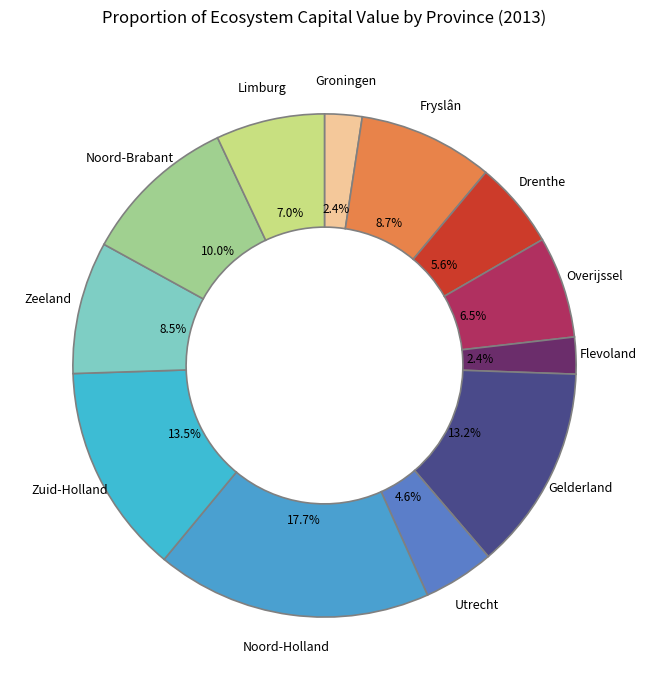

Which slice is the largest?

Noord-Holland